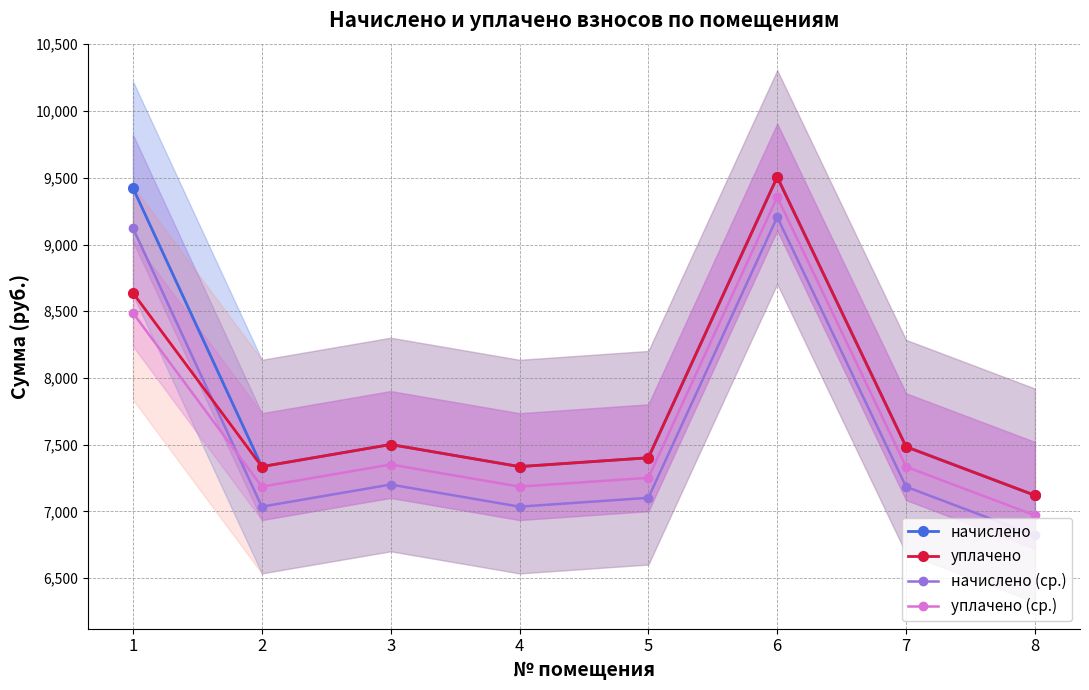

Which has a higher value, 8 or 4?

4